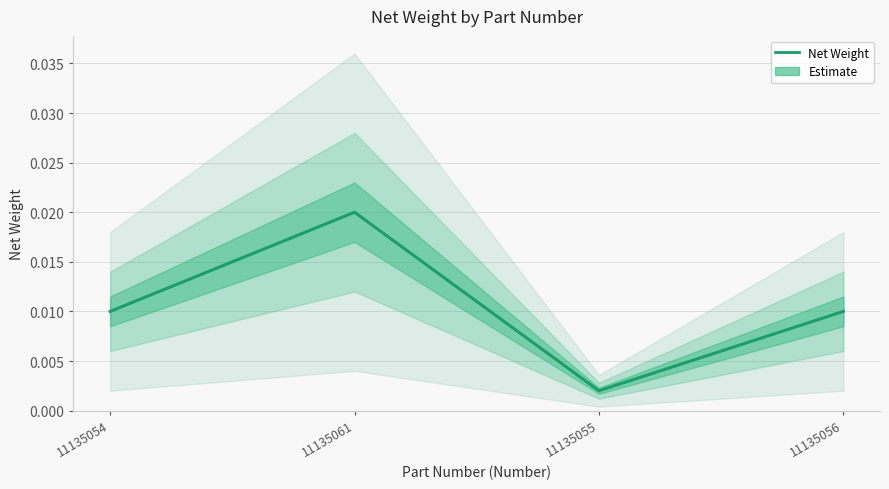

The value at 11135061 is 0.0. True or false?

False